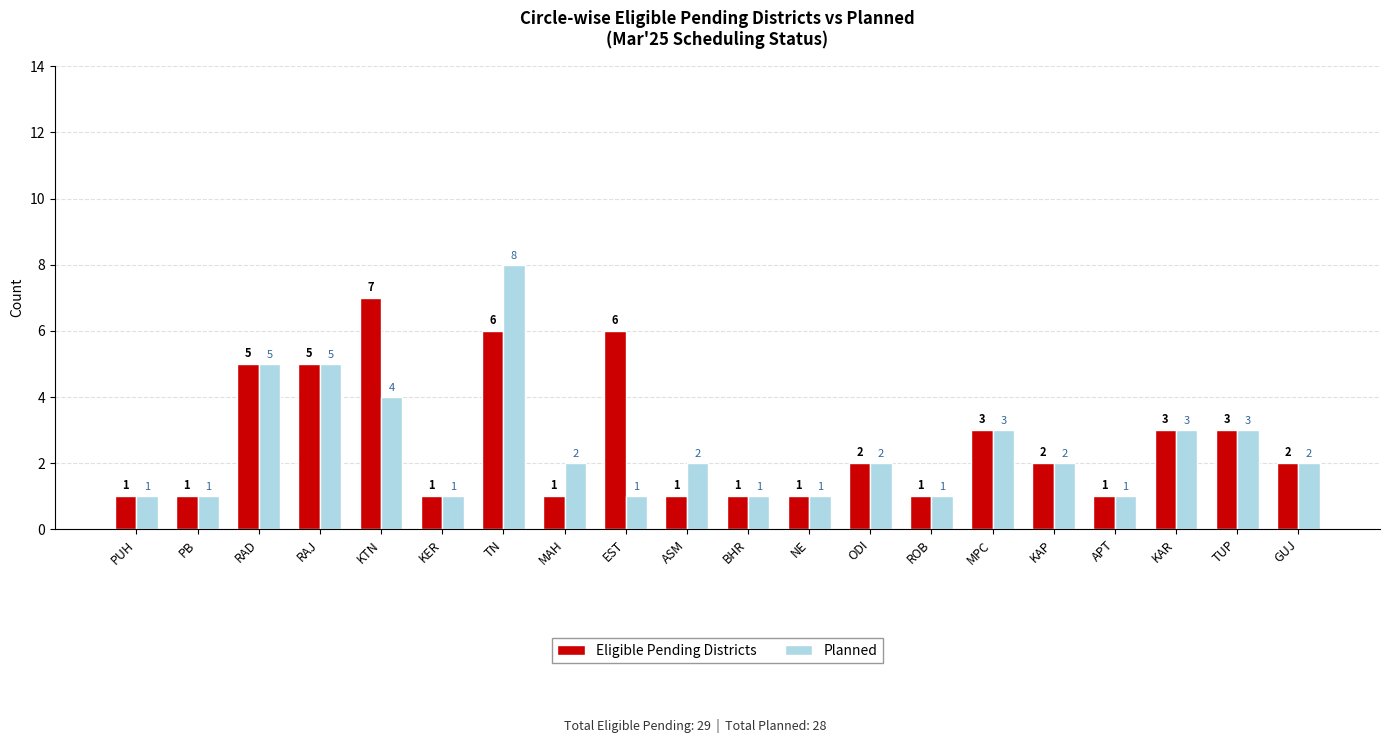

At which category does the chart reach its peak across all series?

TN